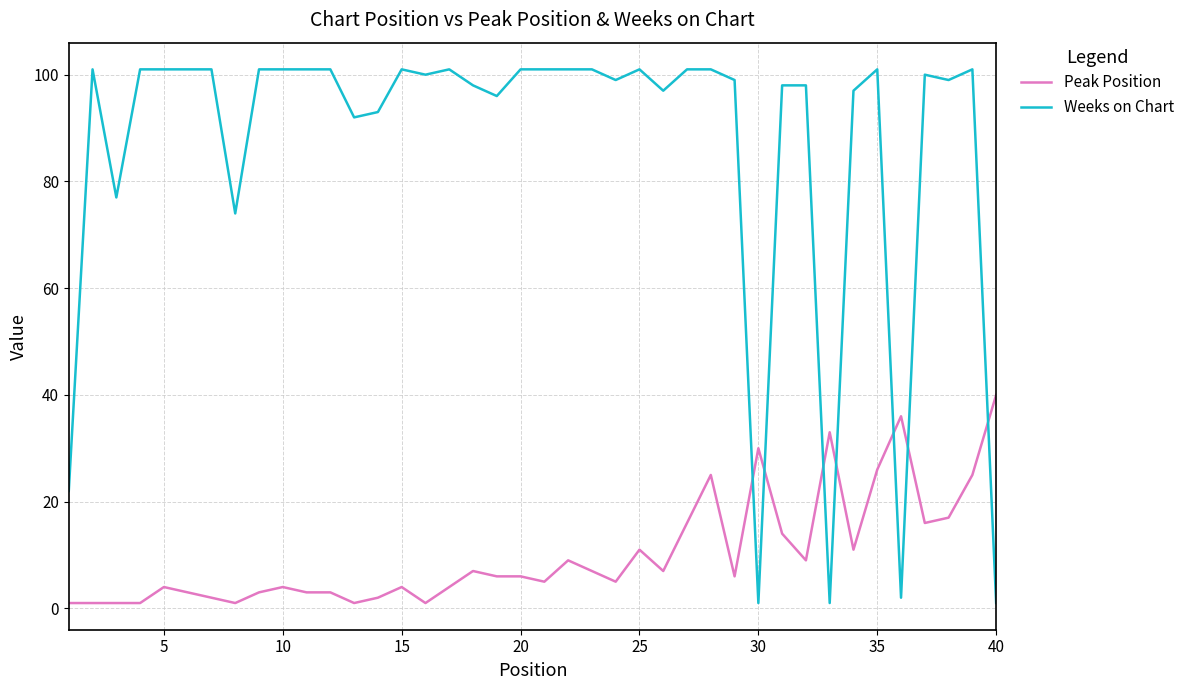

What is the maximum value shown in the chart?

101